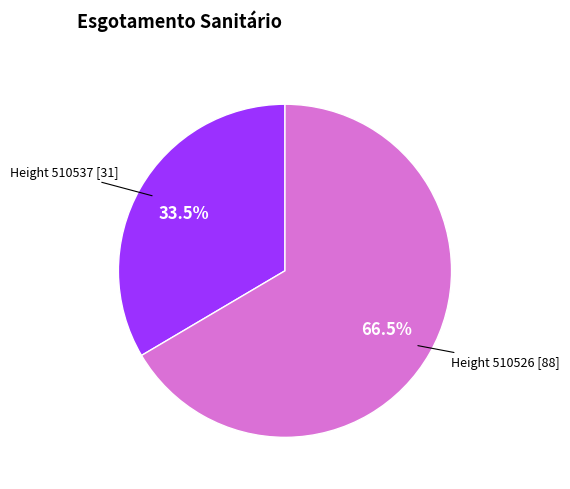

Is there any slice that represents more than half of the pie?

Yes